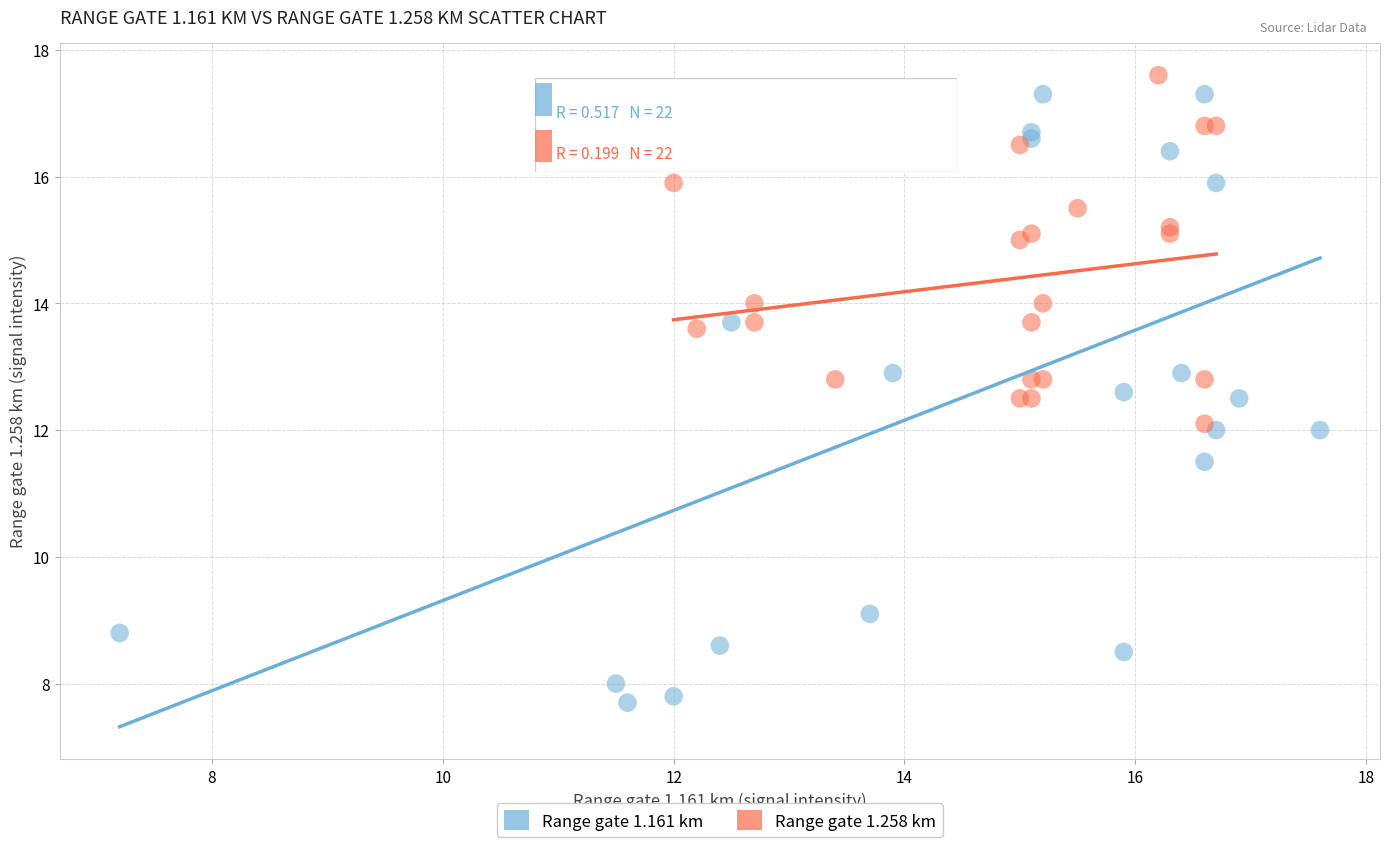

Which series has the largest Y range (max minus min)?

Range gate 1.161 km